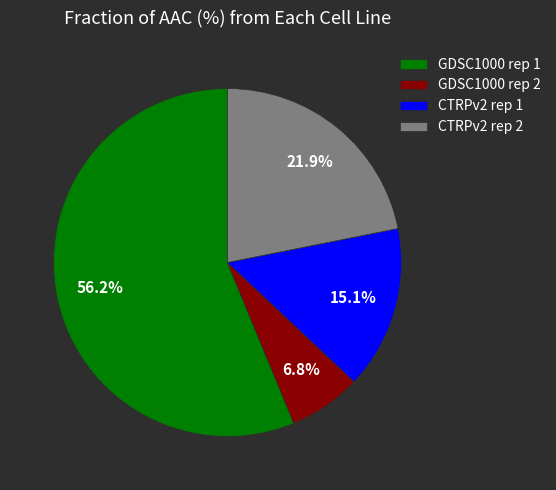

What is the majority slice?

GDSC1000 rep 1